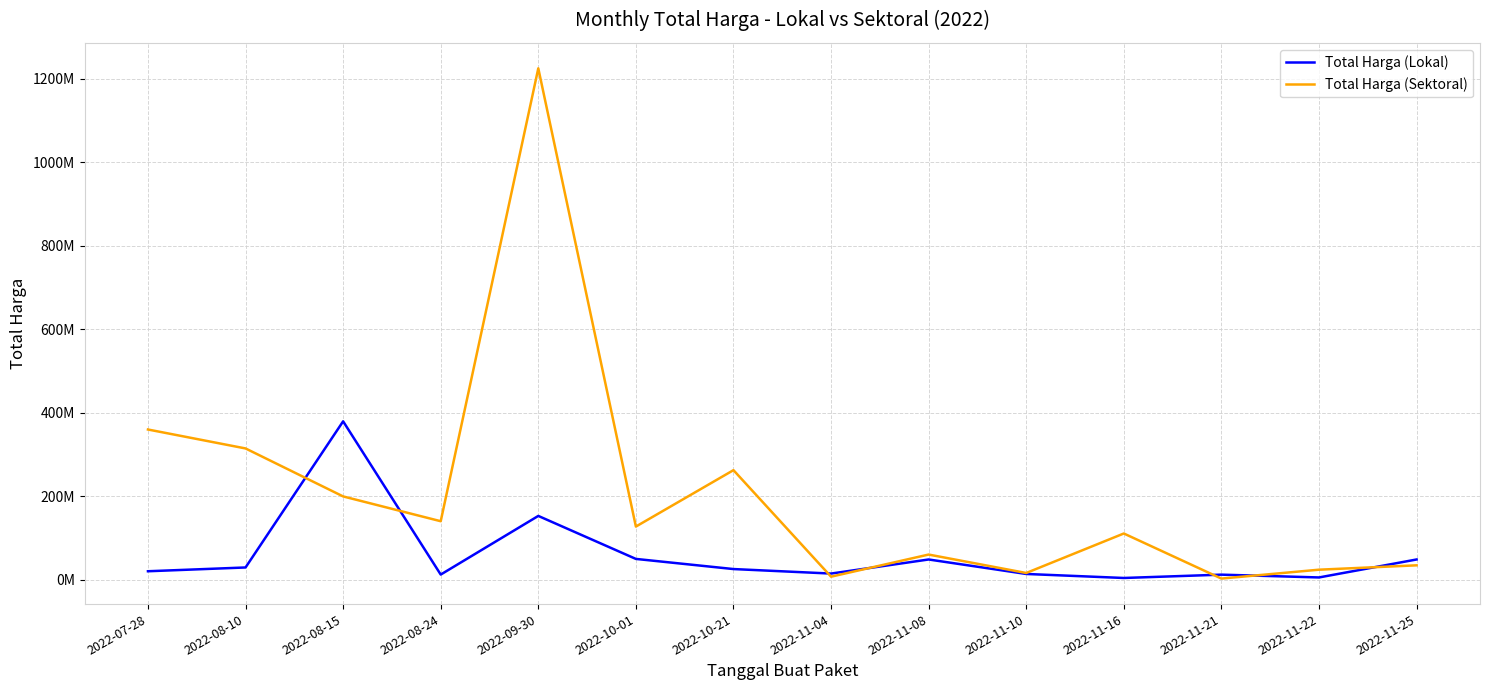

True or false: Total Harga (Sektoral) has more than 1 points higher than both neighbors.

True